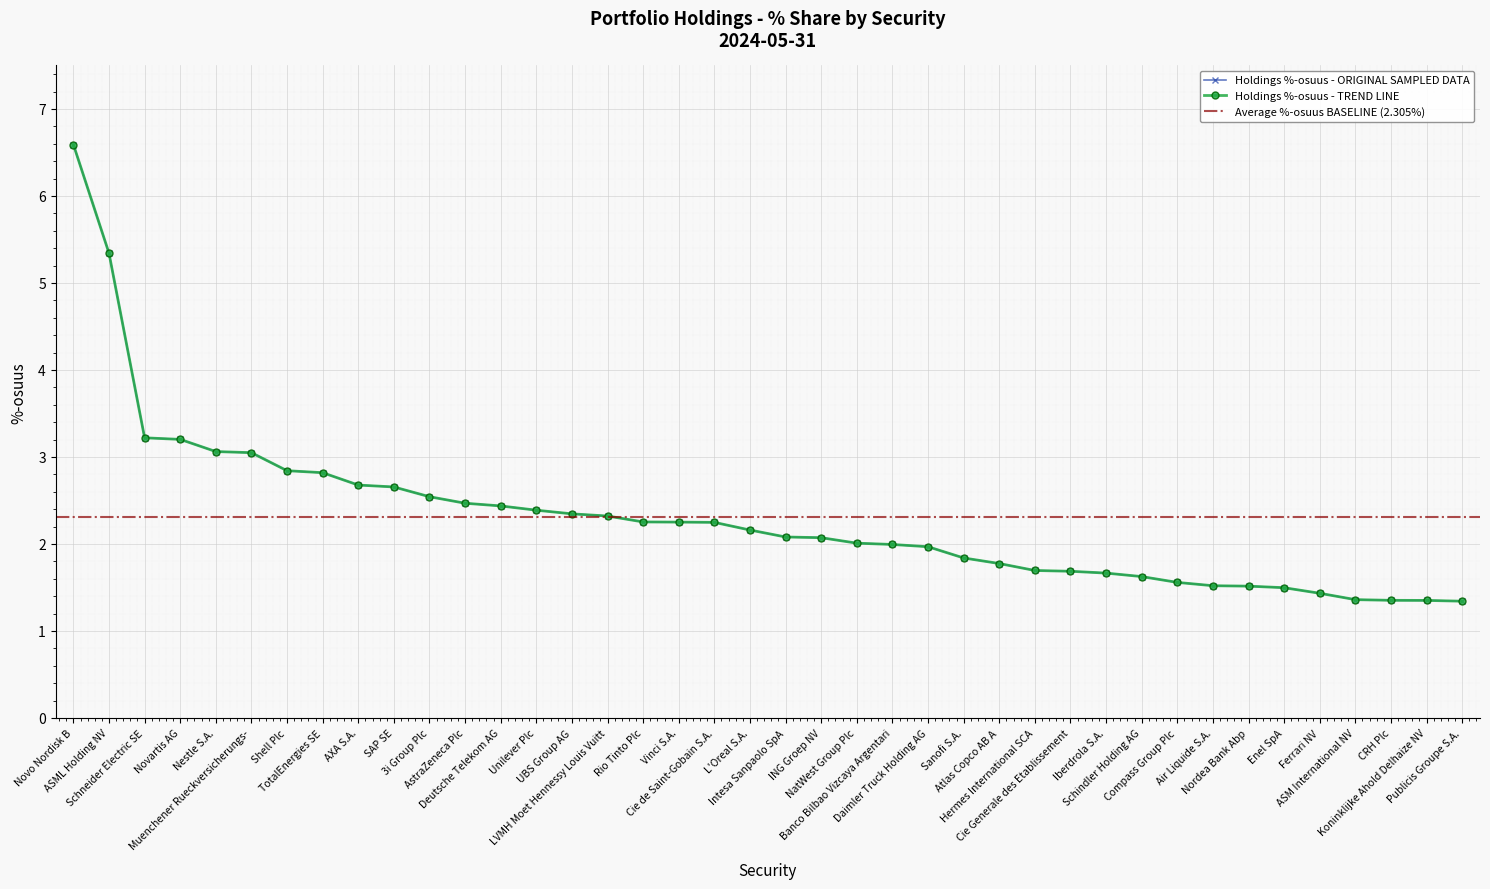

List the labels in order of value, smallest first.

Publicis Groupe S.A., Koninklijke Ahold Delhaize NV, CRH Plc, ASM International NV, Ferrari NV, Enel SpA, Nordea Bank Abp, Air Liquide S.A., Compass Group Plc, Schindler Holding AG, Iberdrola S.A., Cie Generale des Etablissement, Hermes International SCA, Atlas Copco AB A, Sanofi S.A., Daimler Truck Holding AG, Banco Bilbao Vizcaya Argentari, NatWest Group Plc, ING Groep NV, Intesa Sanpaolo SpA, L'Oreal S.A., Cie de Saint-Gobain S.A., Vinci S.A., Rio Tinto Plc, LVMH Moet Hennessy Louis Vuitt, UBS Group AG, Unilever Plc, Deutsche Telekom AG, AstraZeneca Plc, 3i Group Plc, SAP SE, AXA S.A., TotalEnergies SE, Shell Plc, Muenchener Rueckversicherungs-, Nestle S.A., Novartis AG, Schneider Electric SE, ASML Holding NV, Novo Nordisk B